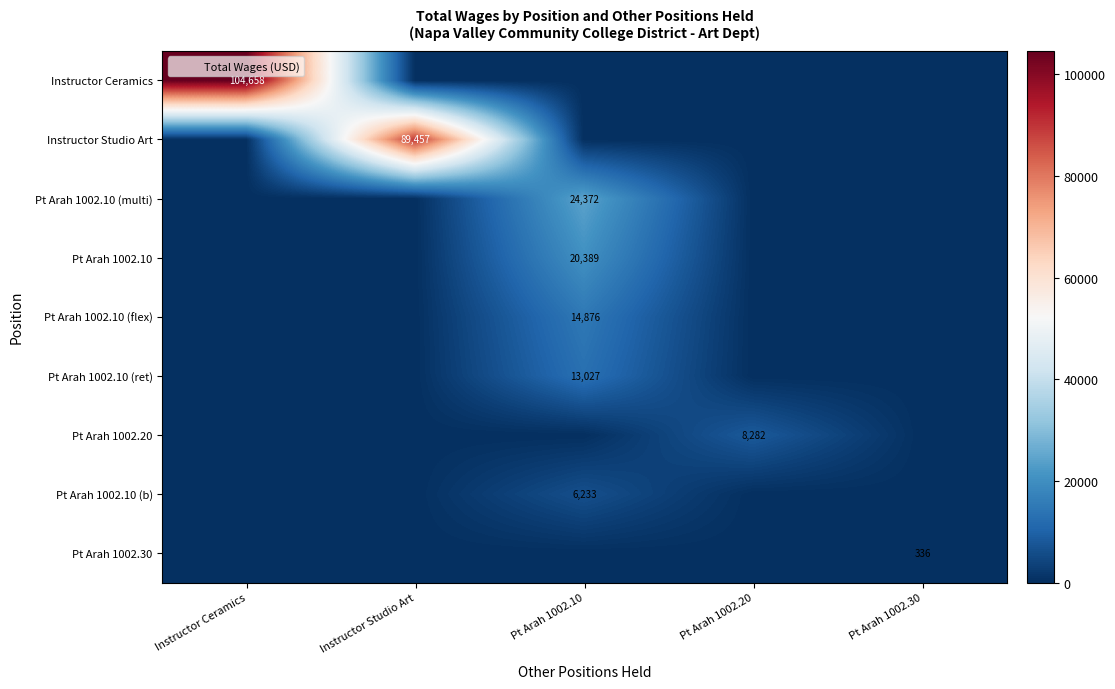

Is it true that Pt Arah 1002.20 equals 8282 at Pt Arah 1002.20?

True